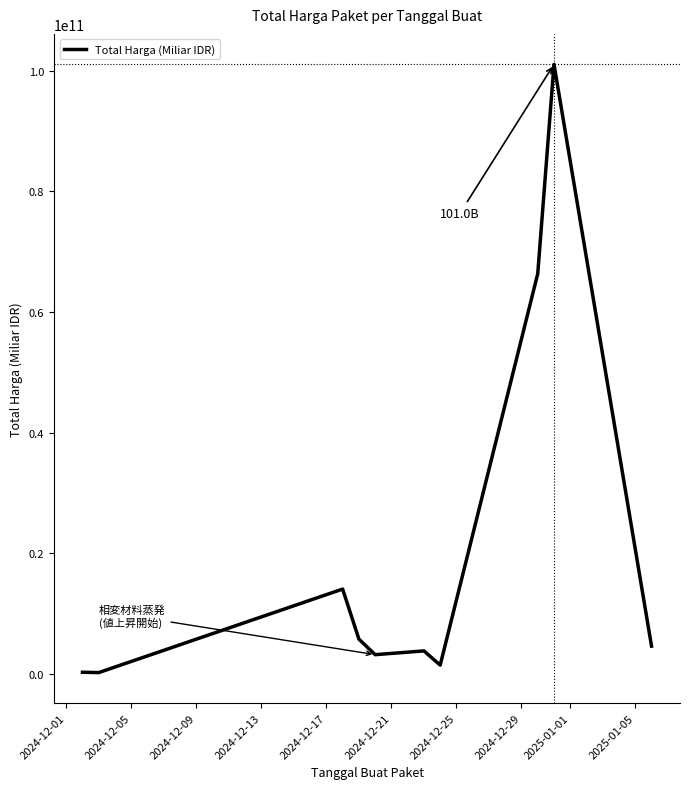

True or false: there are more than 1 points higher than both neighbors.

True